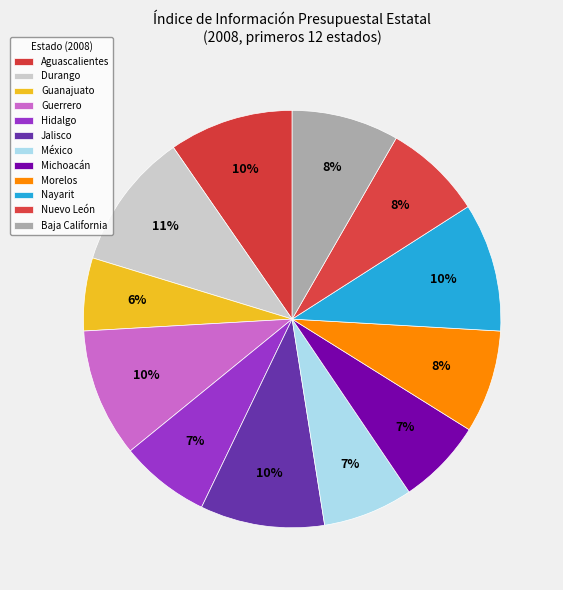

Count the number of slices in the pie.

12